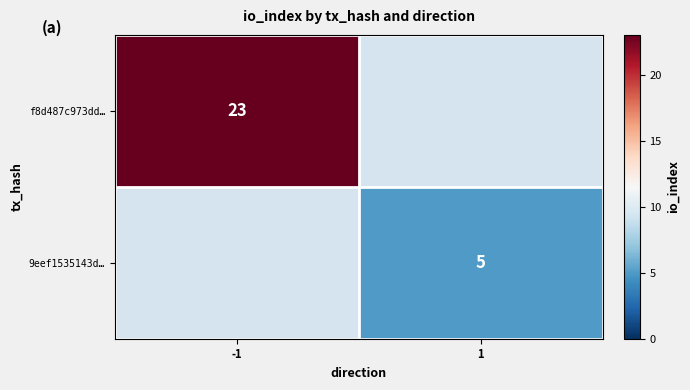

True or false: f8d487c973dd… has a value of 37 at -1.

False